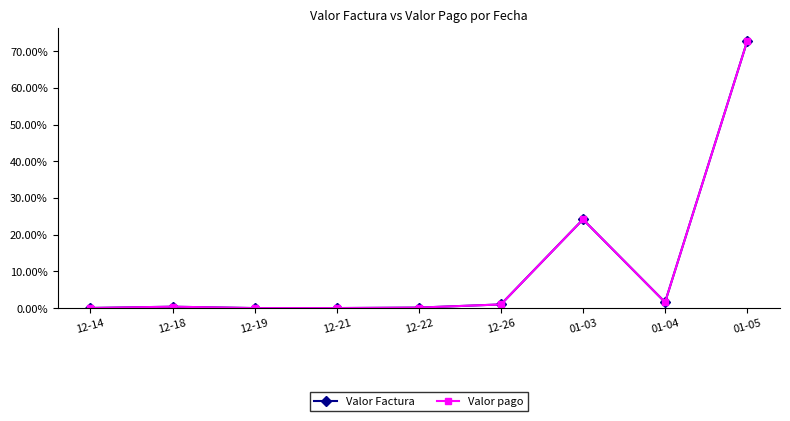

Does the chart have visible grid lines?

No